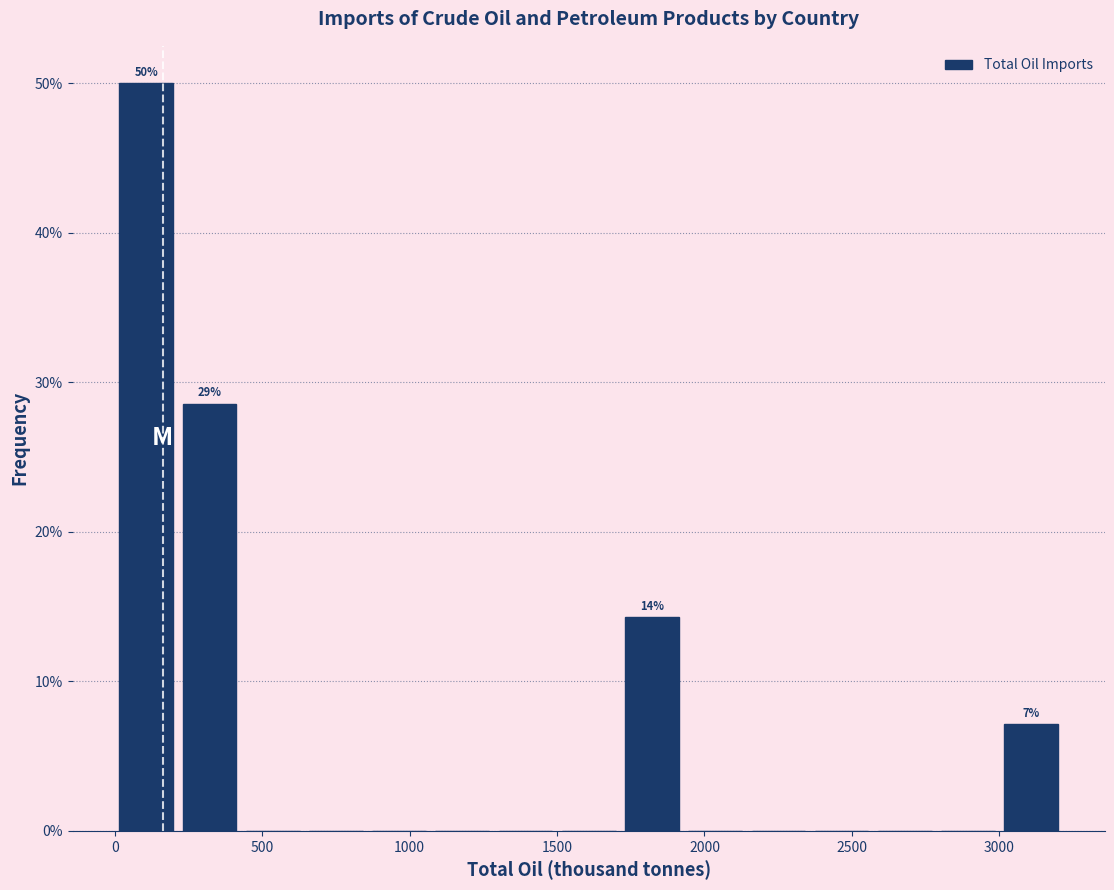

Which range on the x-axis has the tallest bar?

0 to 200